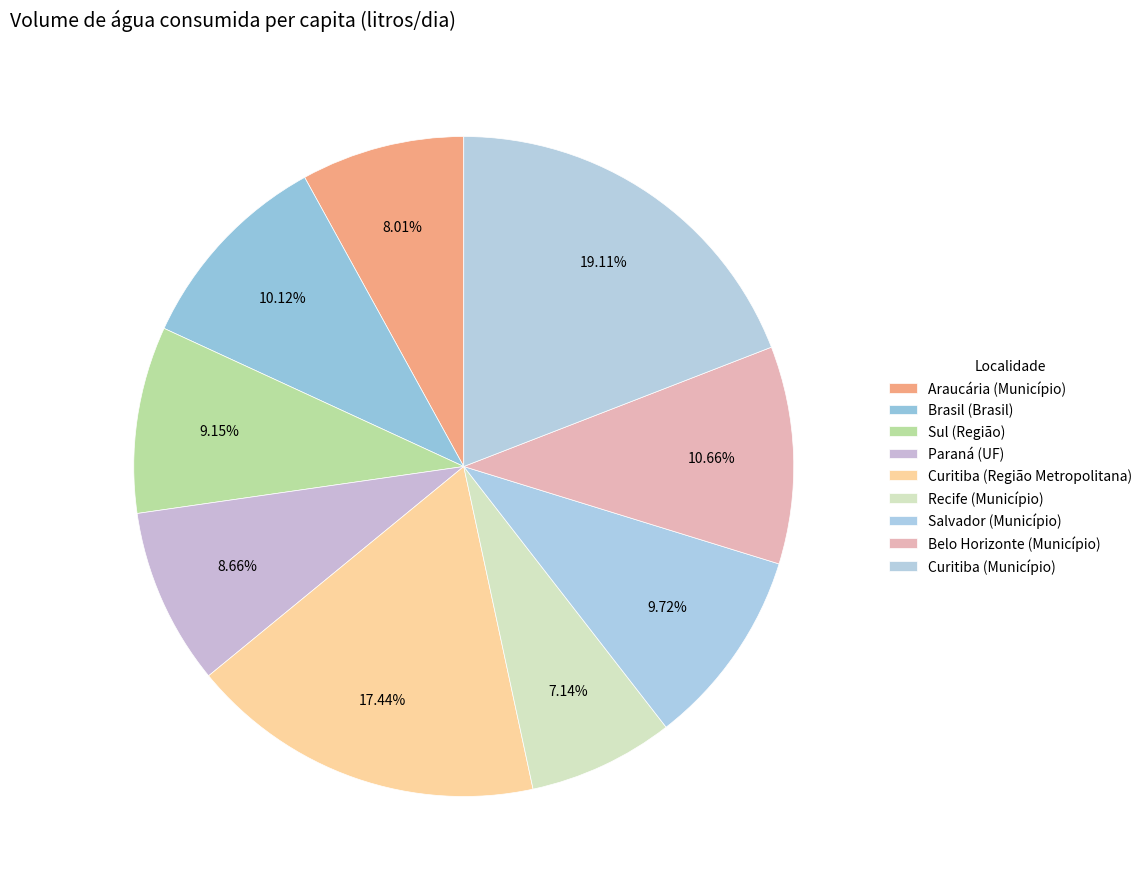

Rank the categories by value from highest to lowest.

Curitiba (Município), Curitiba (Região Metropolitana), Belo Horizonte (Município), Brasil (Brasil), Salvador (Município), Sul (Região), Paraná (UF), Araucária (Município), Recife (Município)